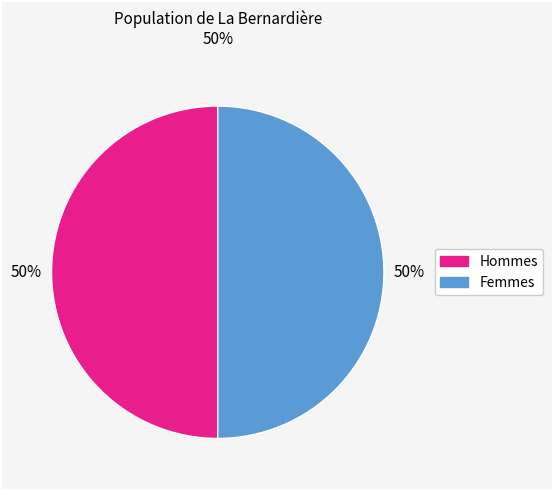

To the nearest percent, what is the average slice percentage?

50%